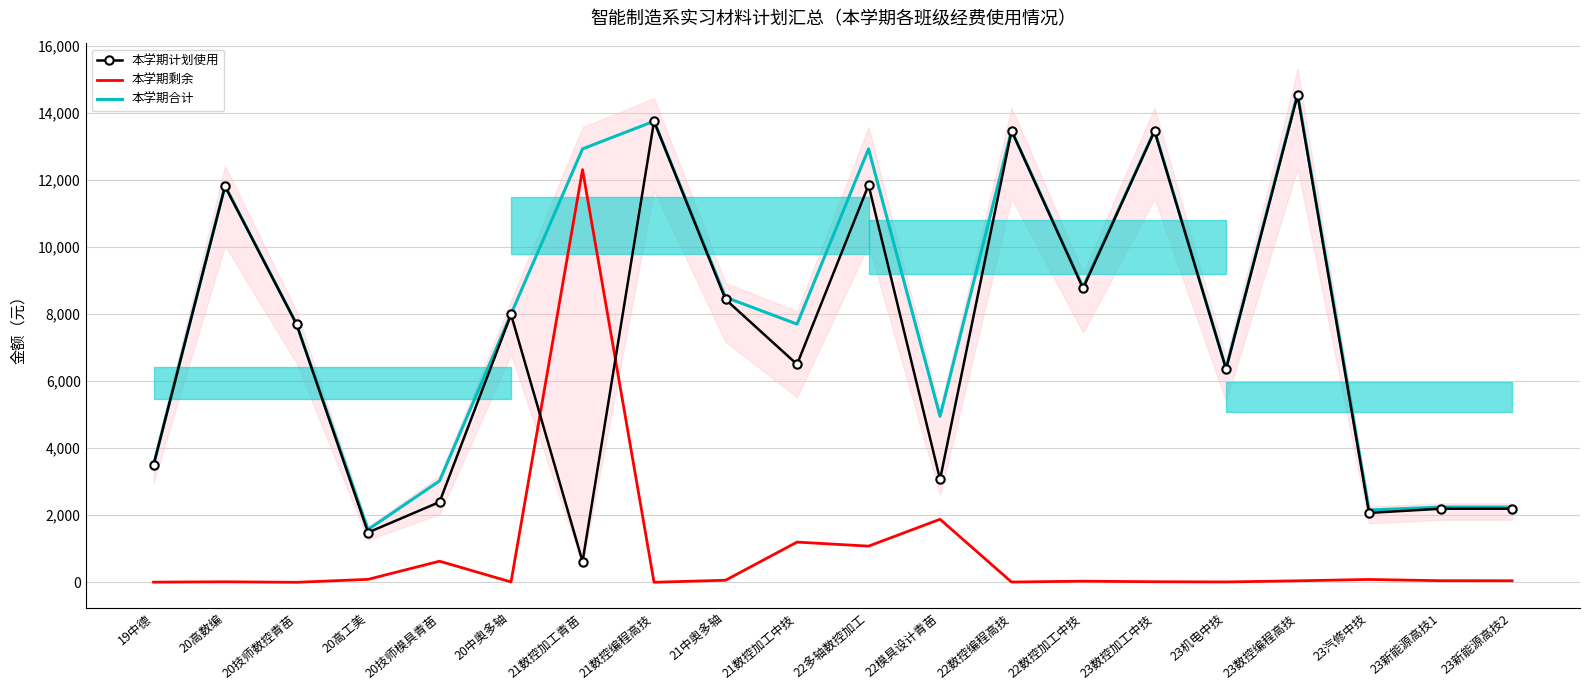

True or false: 本学期合计 has more than 2 points higher than both neighbors.

True